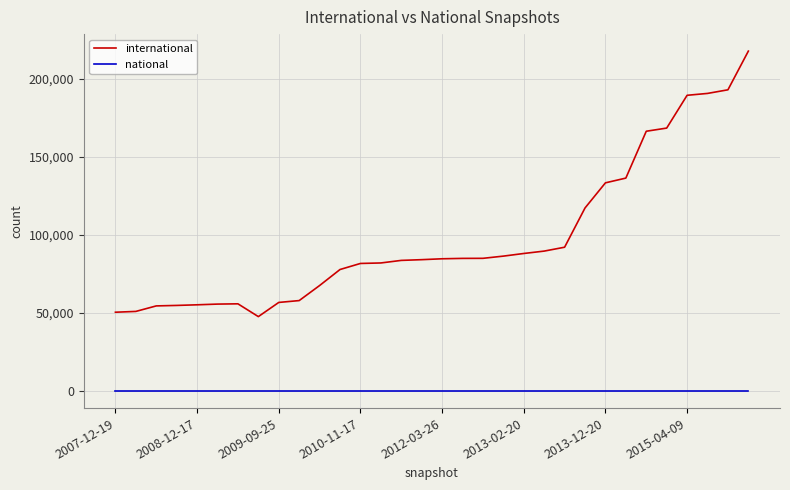

Which series has the largest range (max minus min)?

international